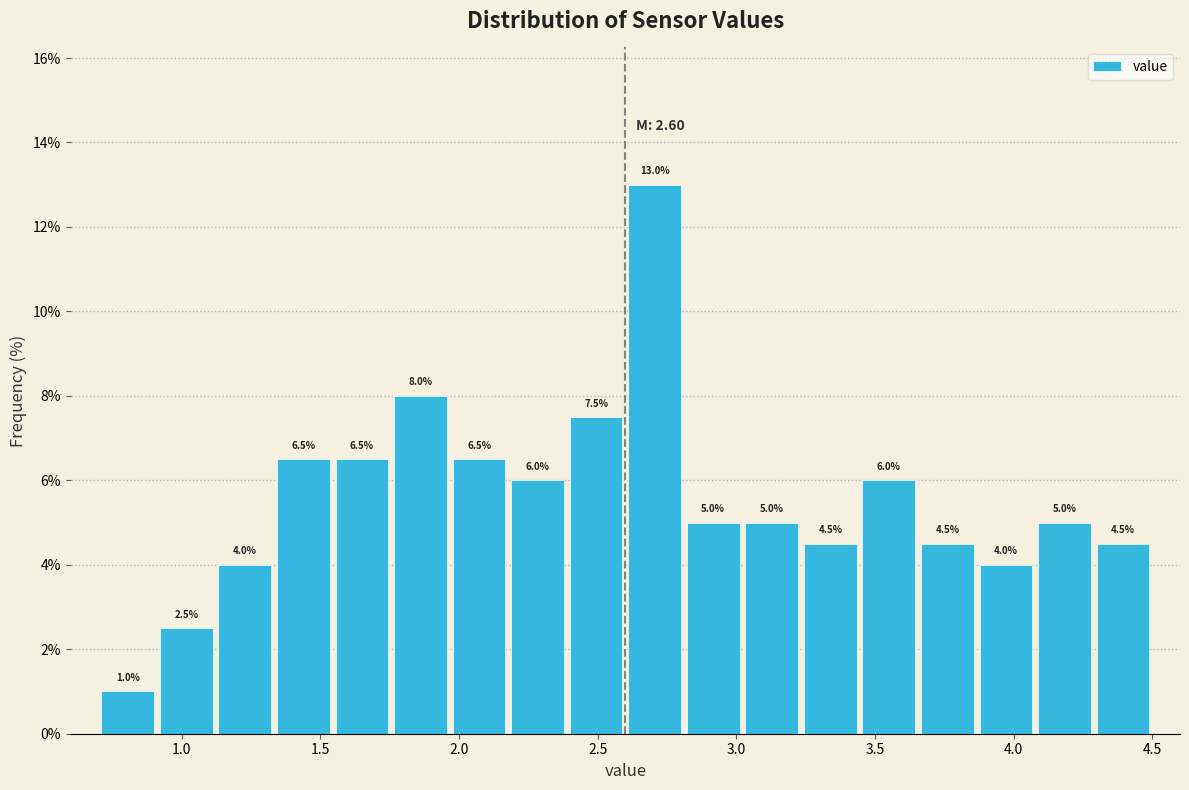

What is the height of the bar covering 1.35 to 1.55 on the x-axis? The bar edges are not printed on the chart, so give them approximately, as read against the axis.

6.5